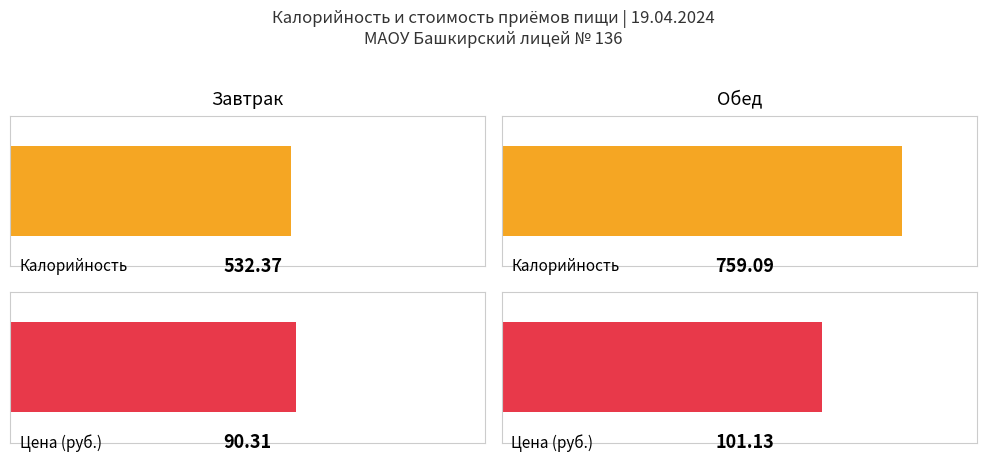

At how many categories does at least one series exceed 170?

2